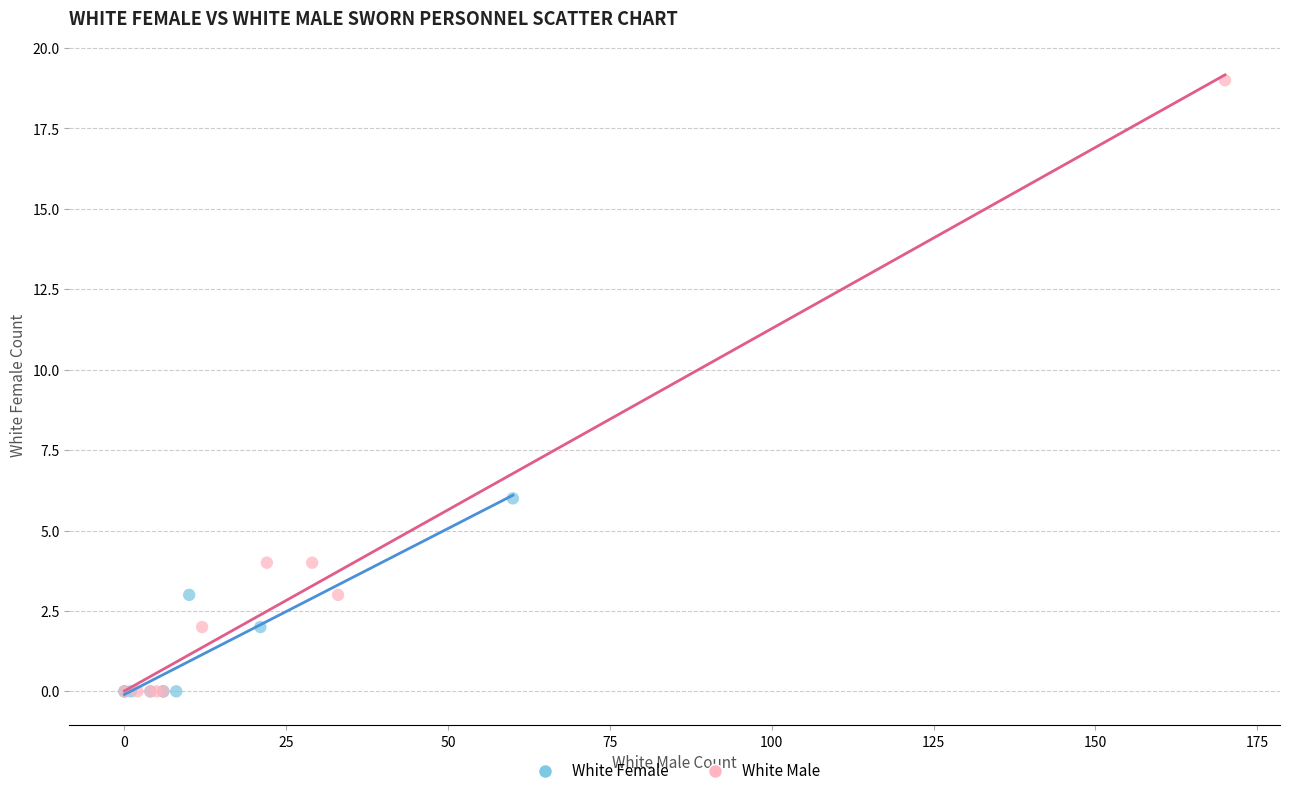

Which series contains the highest Y value?

White Male